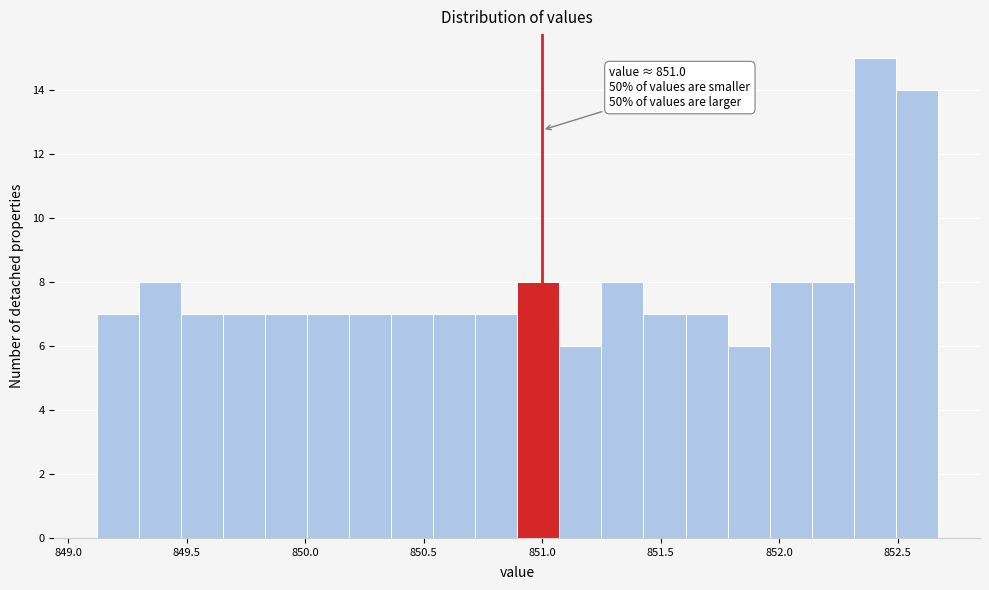

Around what value on the x-axis is the tallest bar? Give the approximate position of its centre, as read against the axis.

852.40